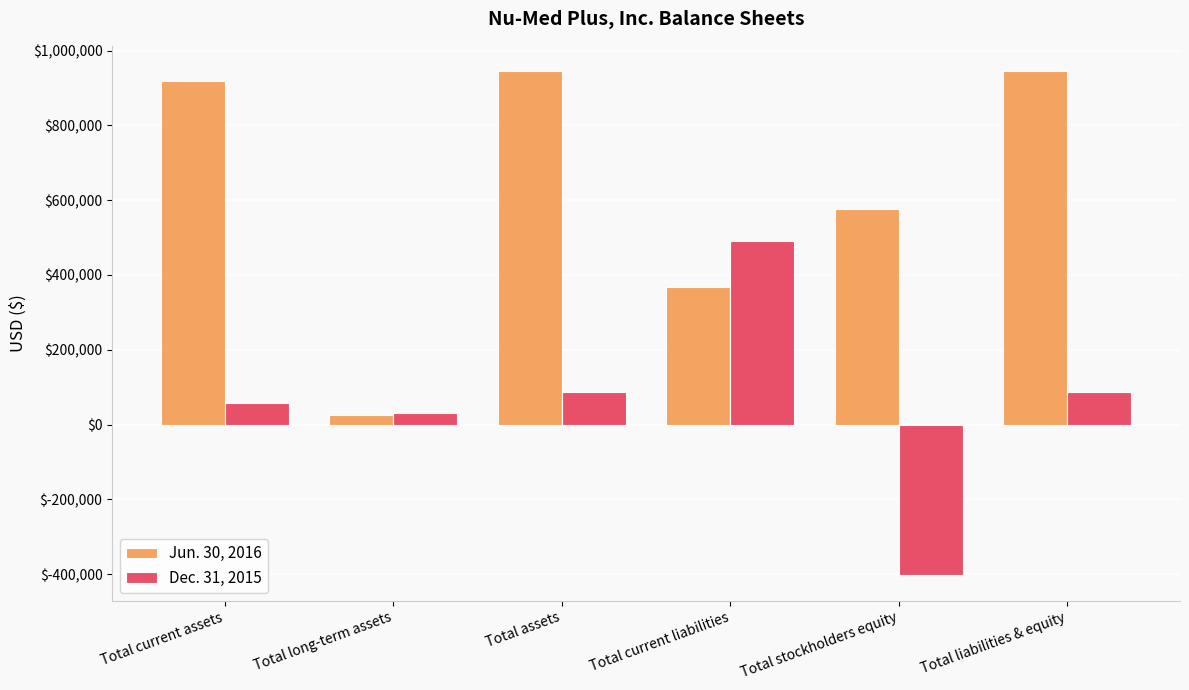

At which label does Dec. 31, 2015 reach its peak?

Total current liabilities